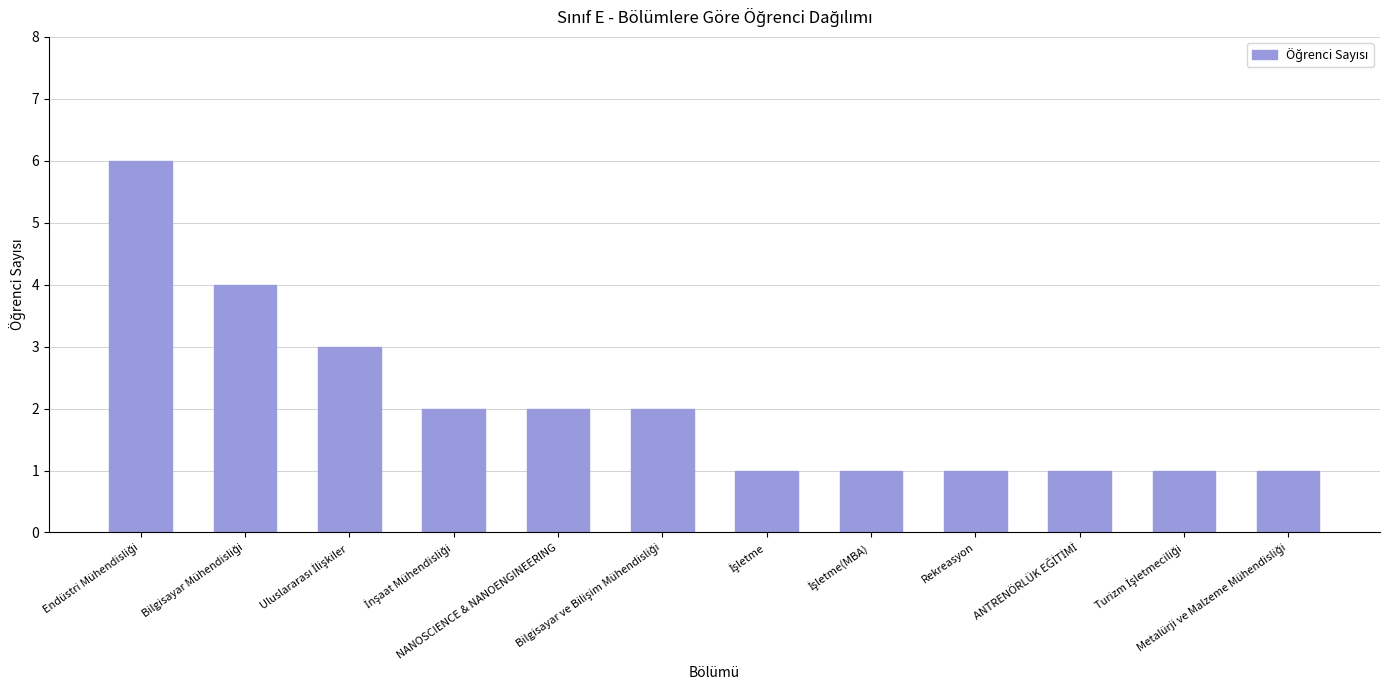

What is the value of the 5th bar from the left?

2